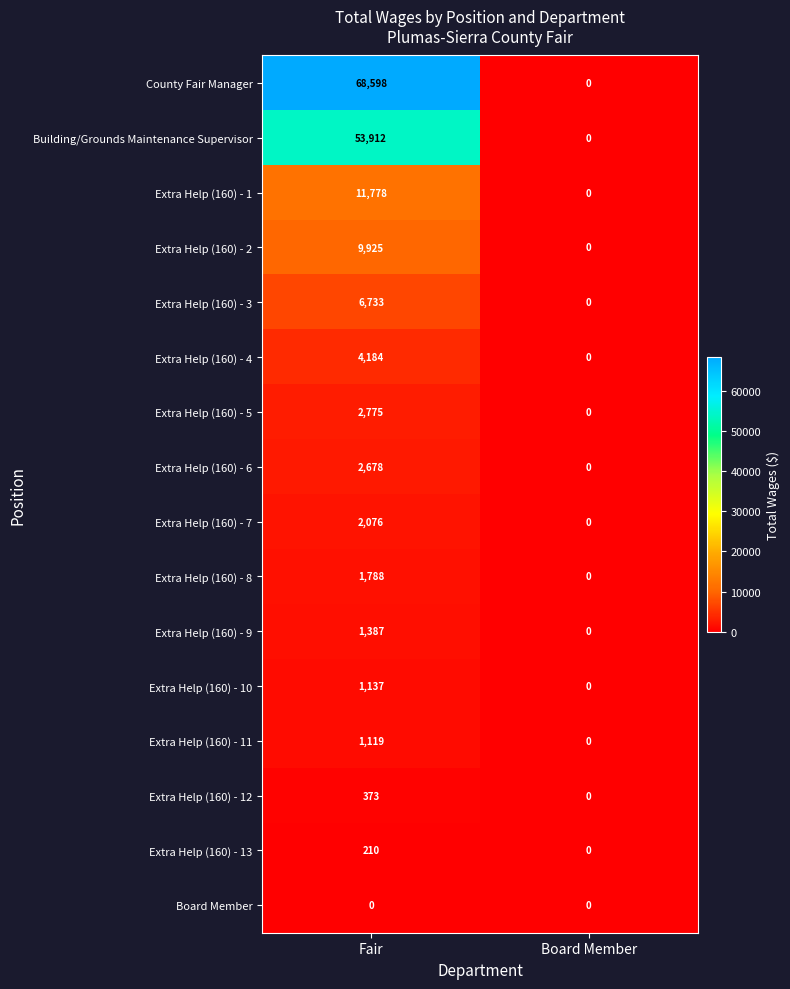

True or false: Extra Help (160) - 2 has a value of 6773 at Board Member.

False